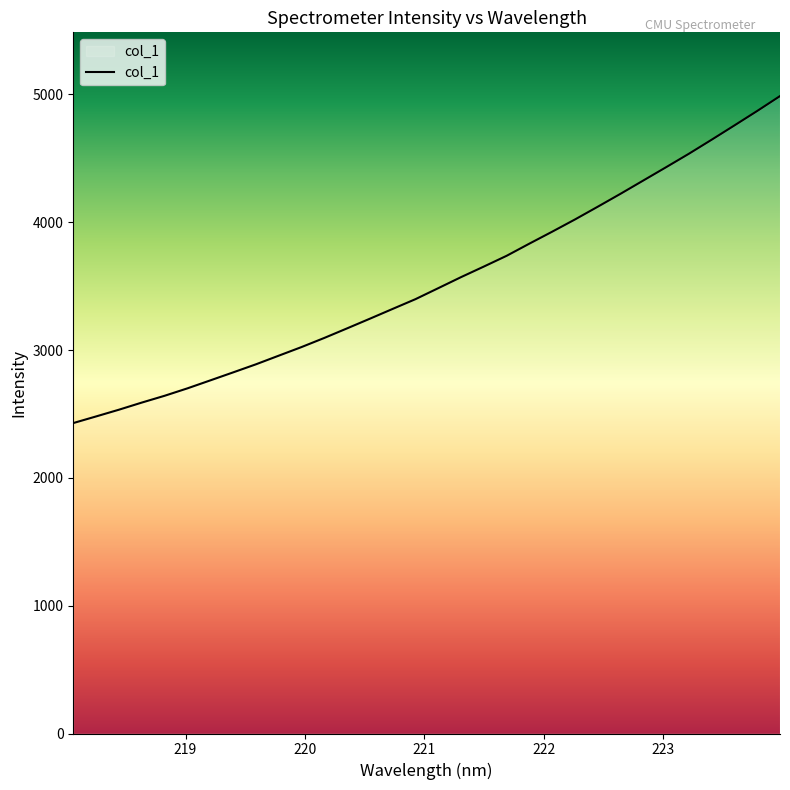

What is the maximum value shown in the chart?

4987.6